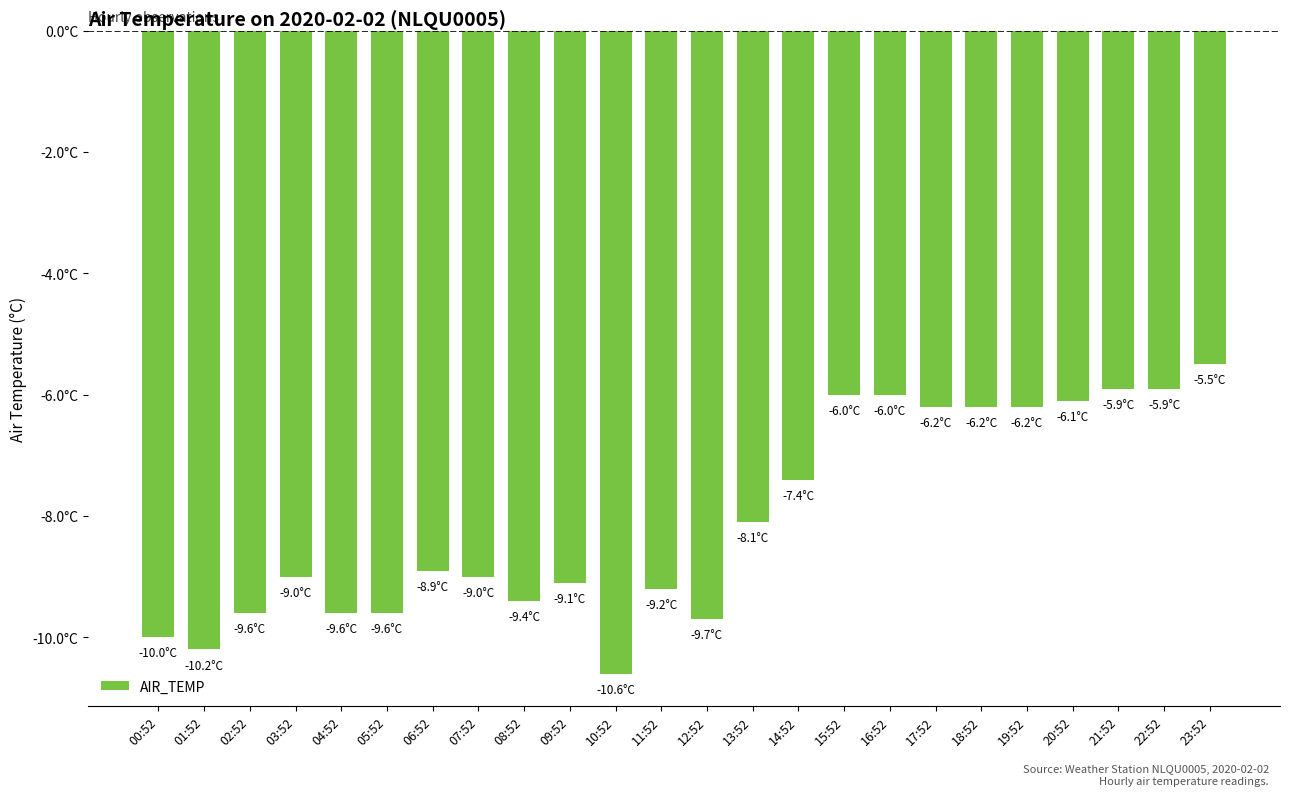

What is the minimum value shown in the chart?

-10.6